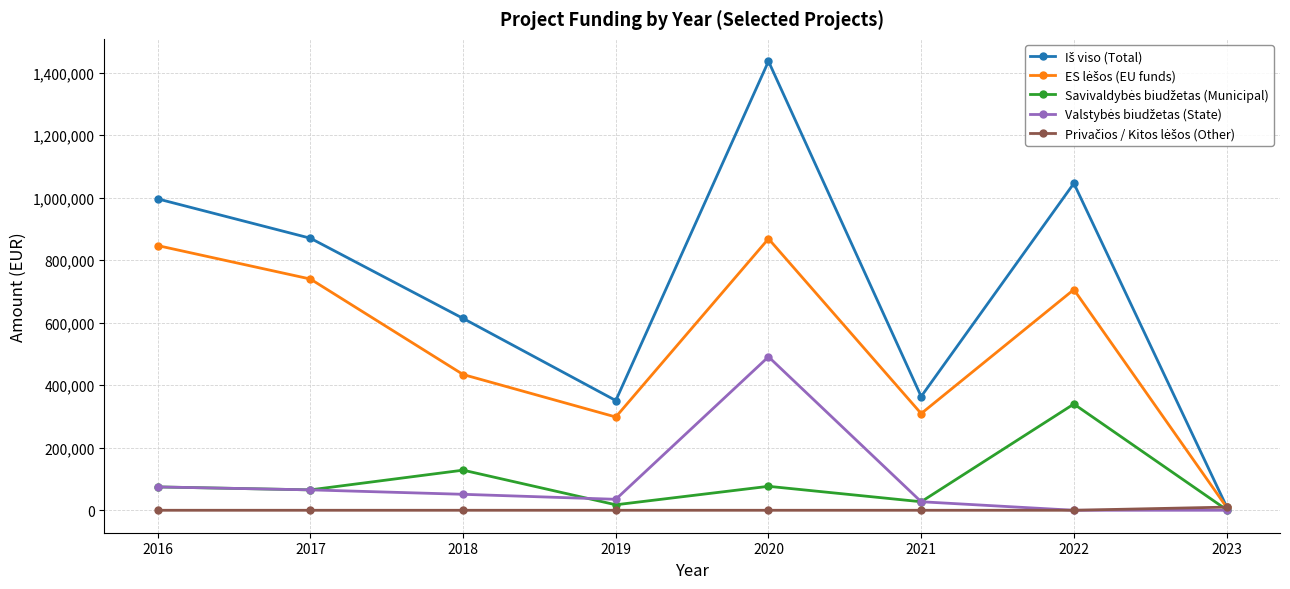

What is the spread (max minus min) of values at 2020?

1436769.5